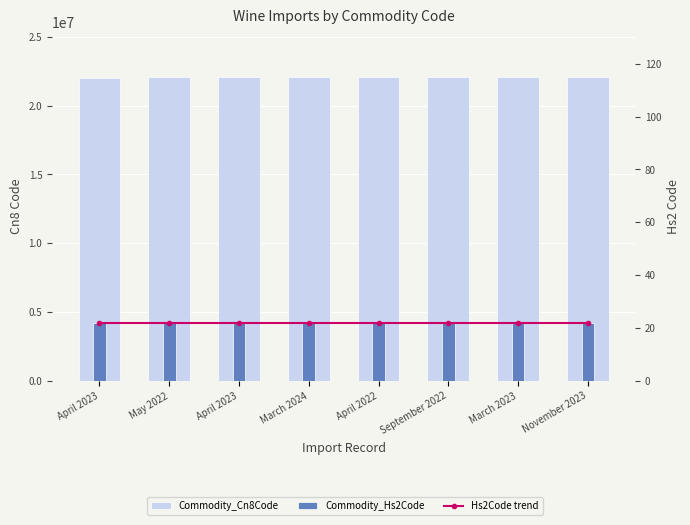

What is the sum of the Commodity_Hs2Code values at April 2023 and April 2022?

44